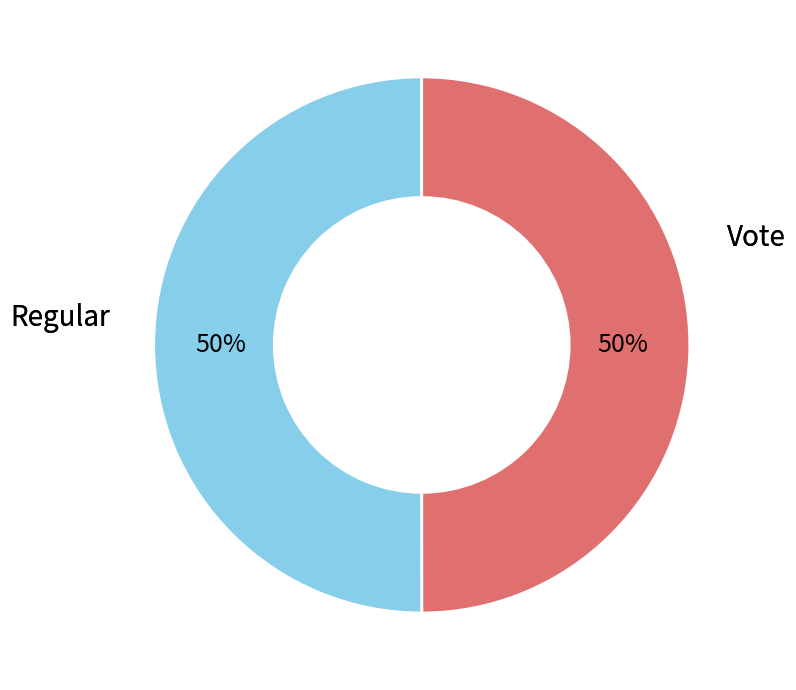

How many slices are in this pie chart?

2